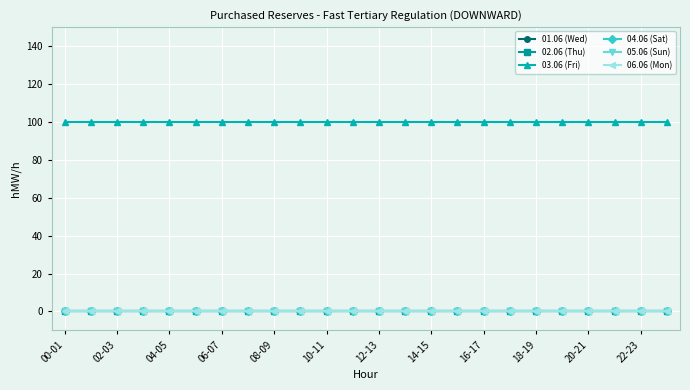

At which category is the sum across all series the highest?

00-01